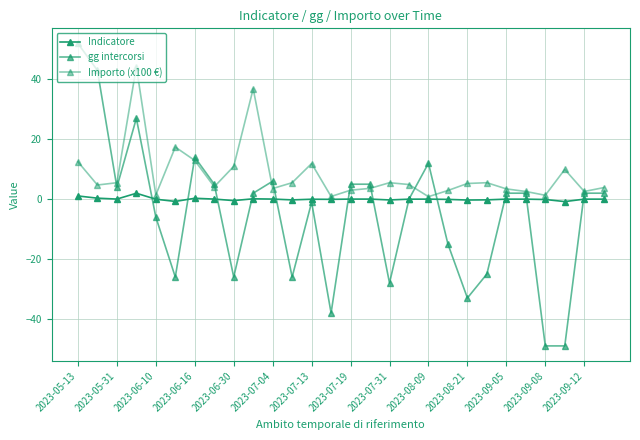

How many lines are shown in the chart?

3